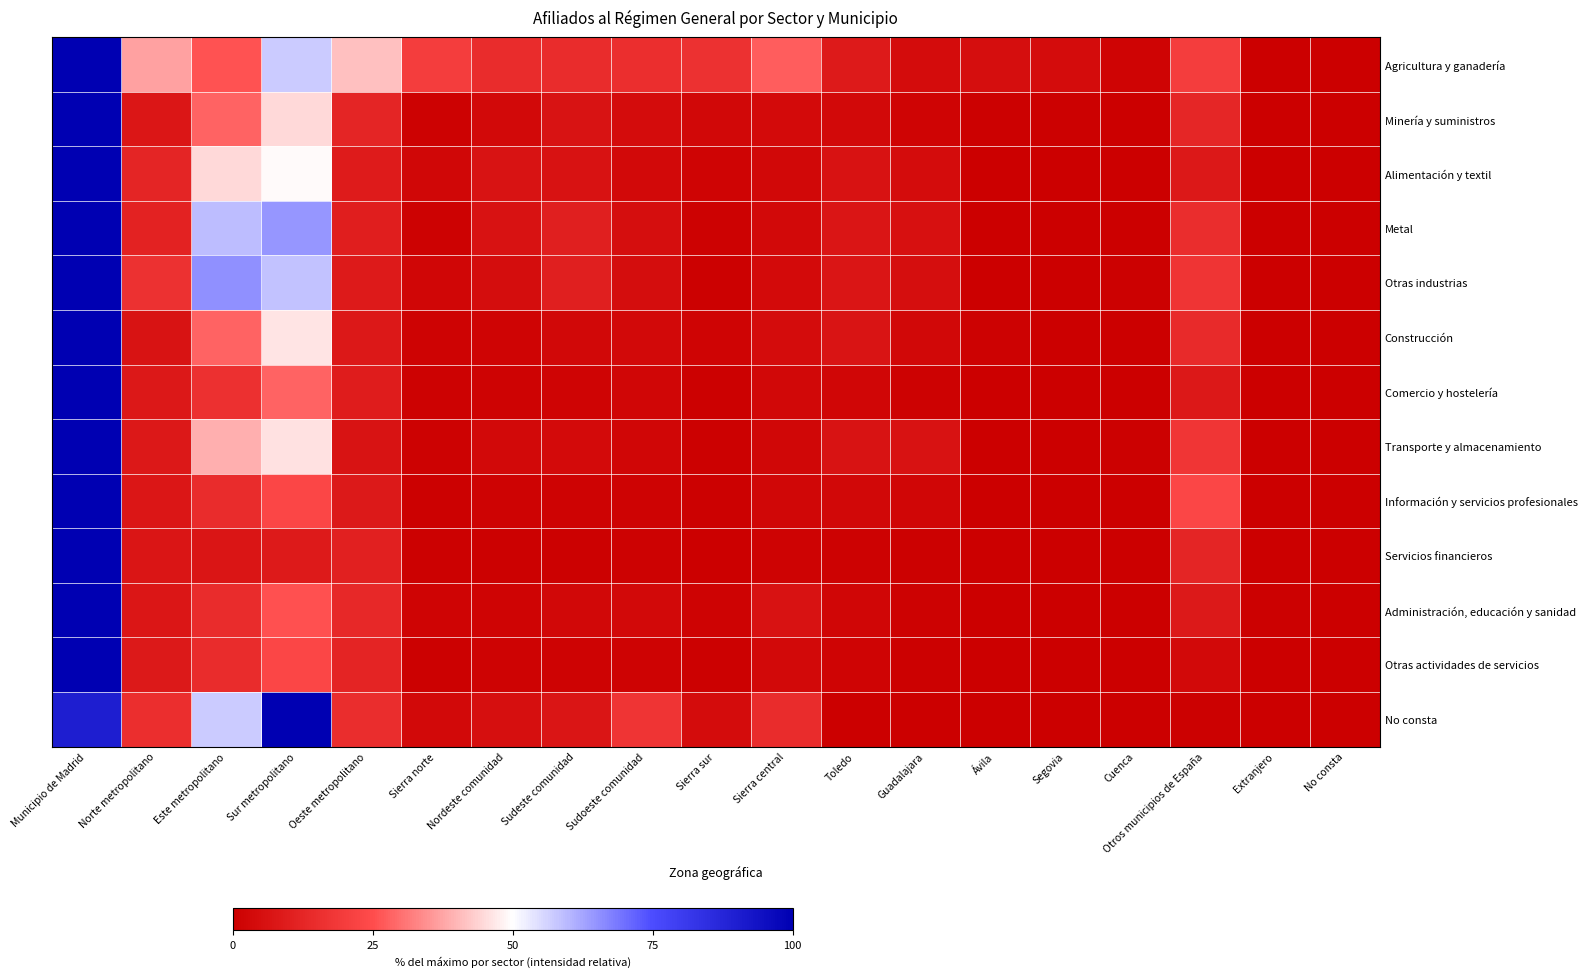

At Sur metropolitano, list the series in order from largest to smallest.

No consta, Metal, Otras industrias, Agricultura y ganadería, Alimentación y textil, Construcción, Transporte y almacenamiento, Minería y suministros, Comercio y hostelería, Administración, educación y sanidad, Otras actividades de servicios, Información y servicios profesionales, Servicios financieros